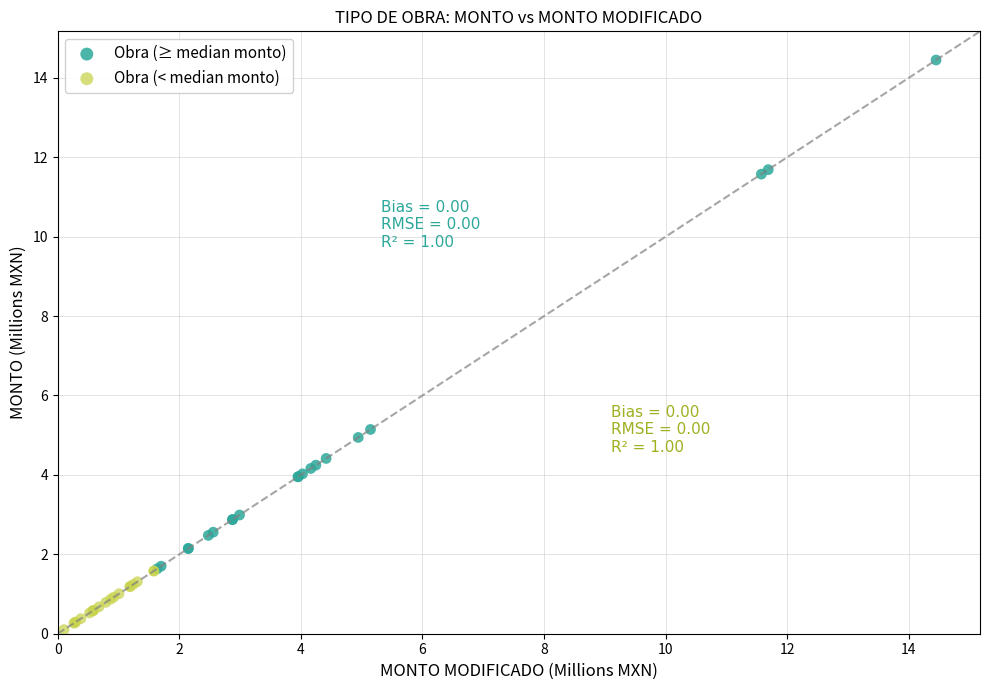

Which series has the widest spread of Y values?

Obra (≥ median monto)